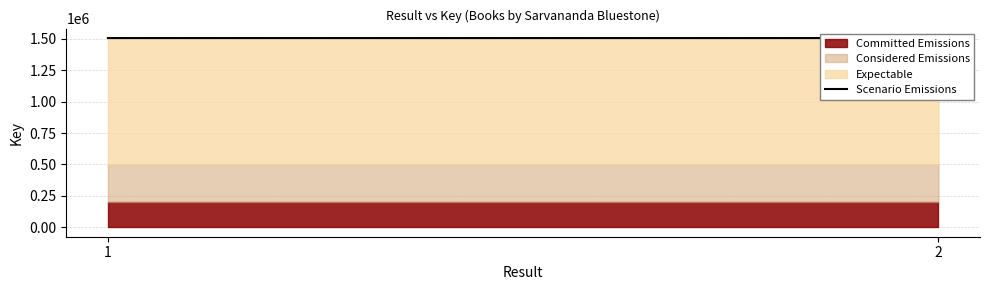

List the labels in order of value, largest first.

2, 1